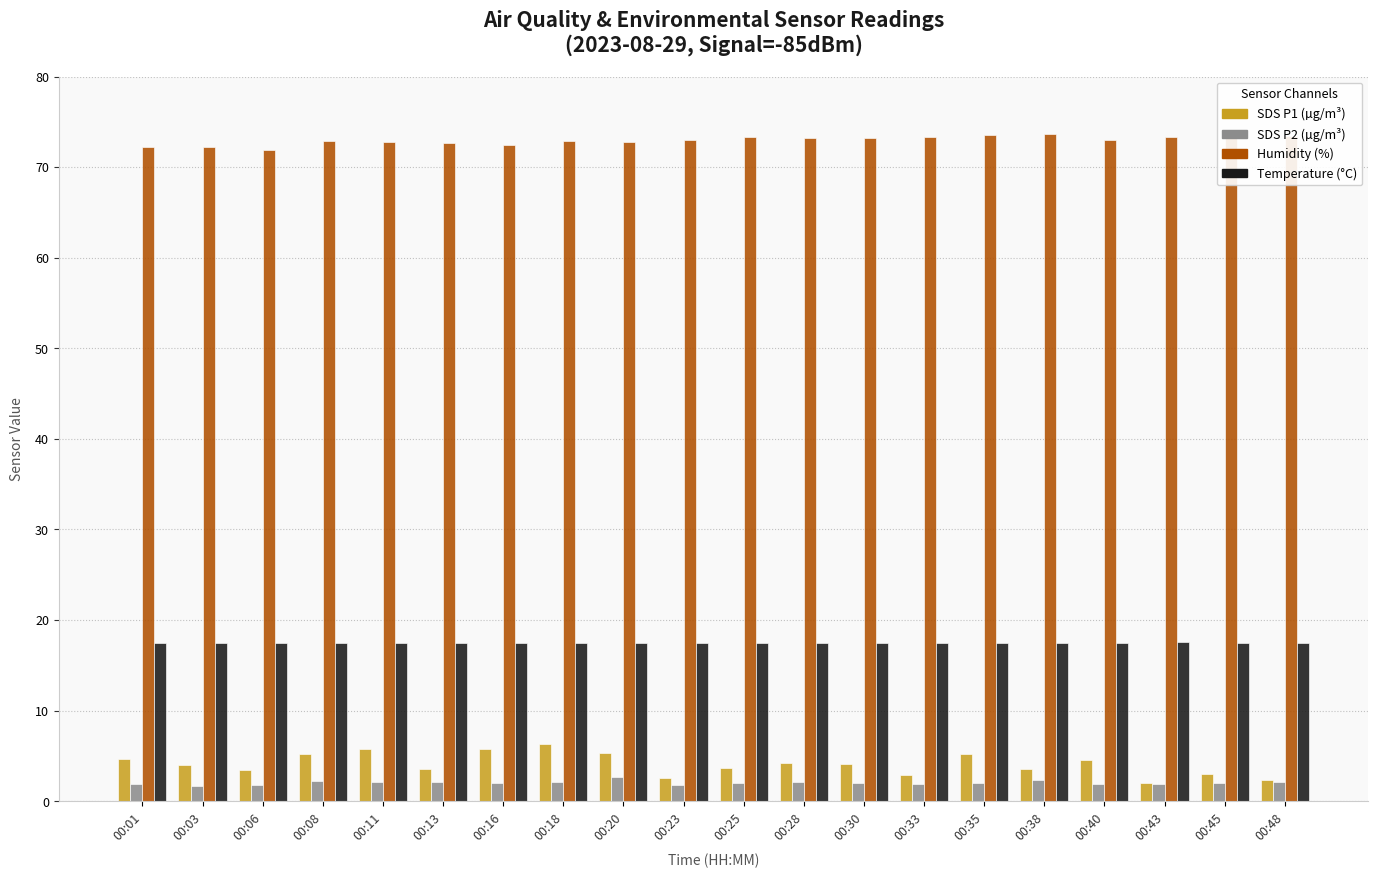

What is the total value across all series at 00:48?

95.4